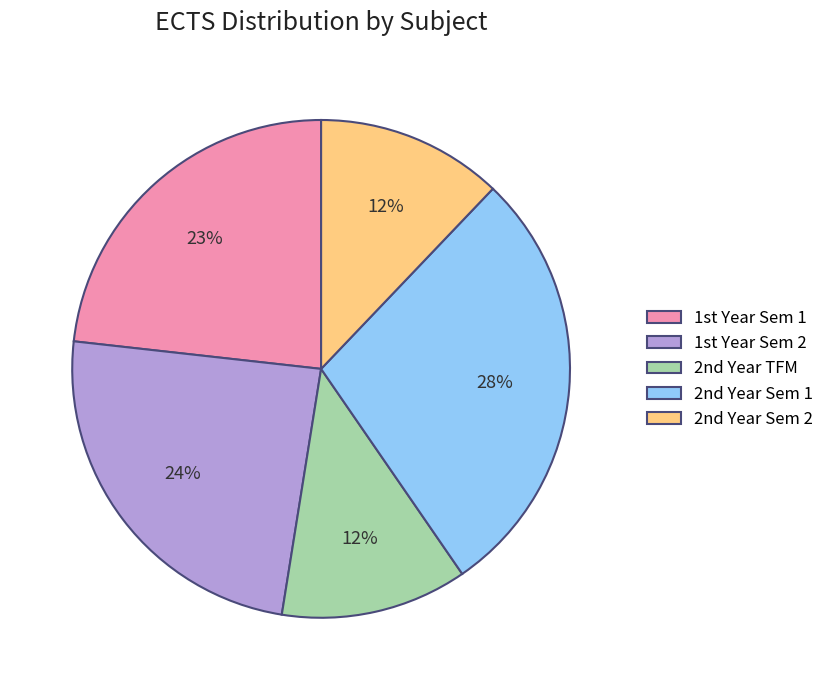

Is there any slice that represents more than half of the pie?

No